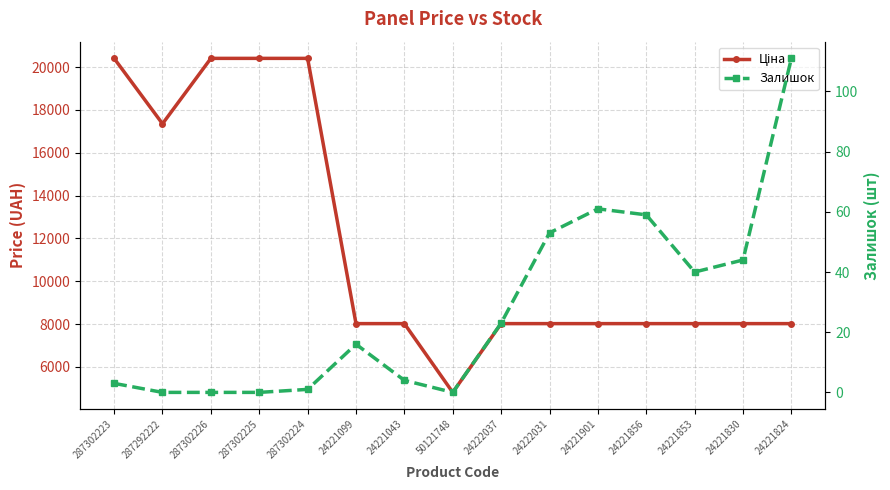

Between 287302224 and 24221856, which is larger?

287302224